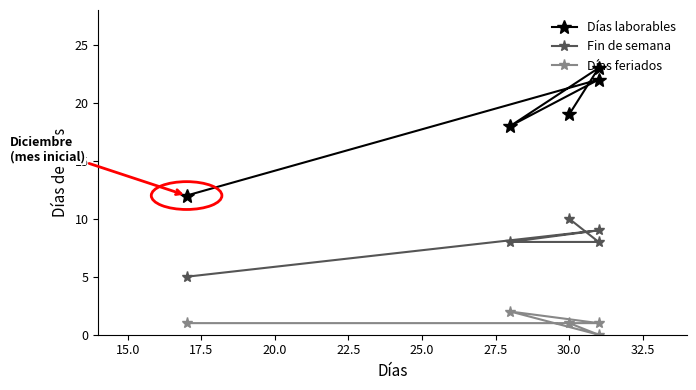

Which has a higher value, 15.0 or 22.5?

15.0